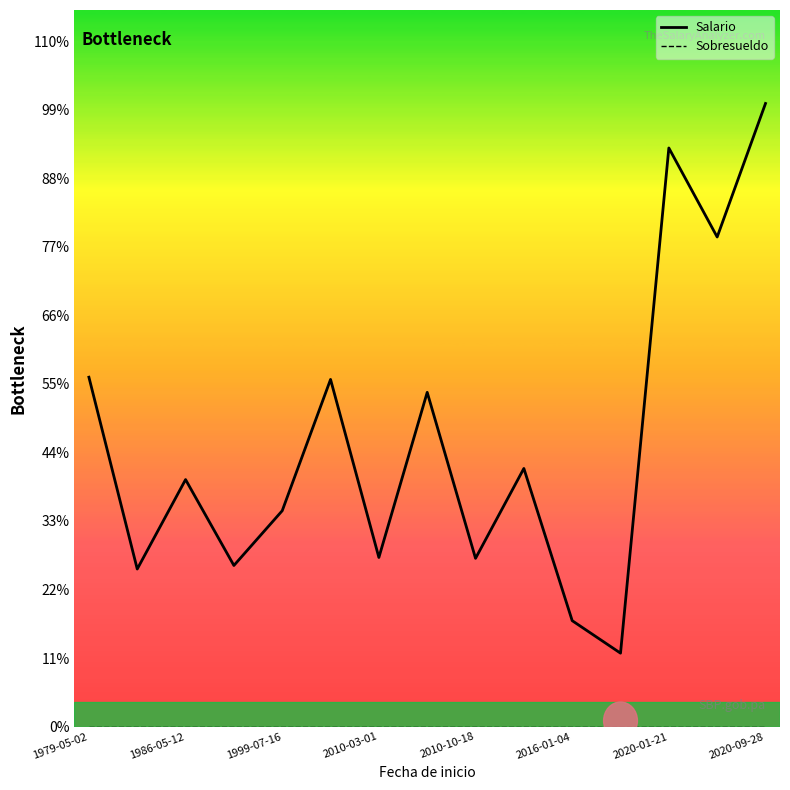

Does the chart have visible grid lines?

No